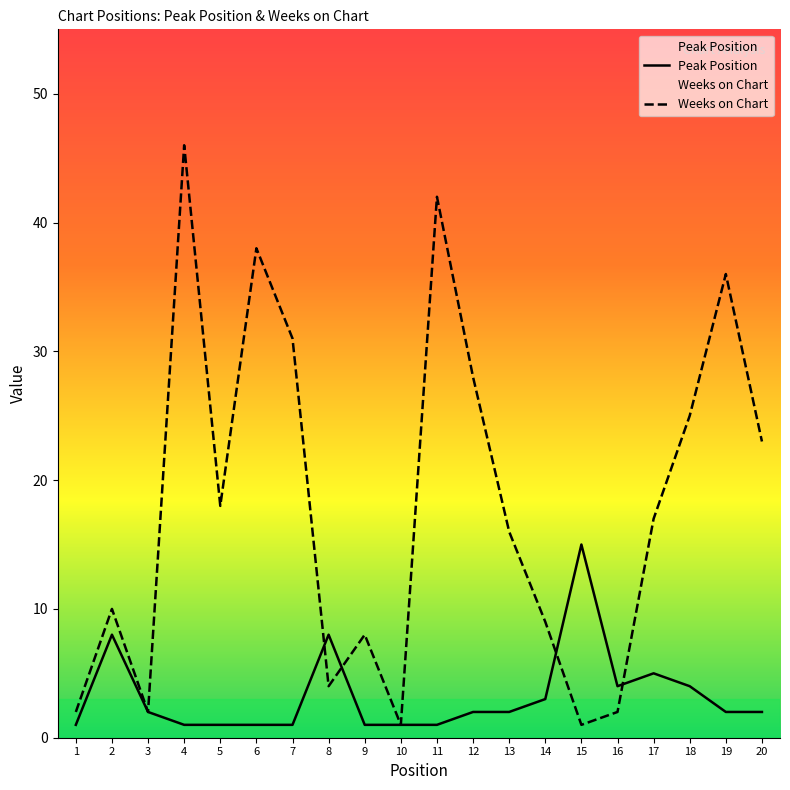

Reading left to right, list all the values displayed in this chart.

Peak Position: 1=1	2=8	3=2	4=1	5=1	6=1	7=1	8=8	9=1	10=1	11=1	12=2	13=2	14=3	15=15	16=4	17=5	18=4	19=2	20=2
Weeks on Chart: 1=2	2=10	3=2	4=46	5=18	6=38	7=31	8=4	9=8	10=1	11=42	12=28	13=16	14=9	15=1	16=2	17=17	18=25	19=36	20=23